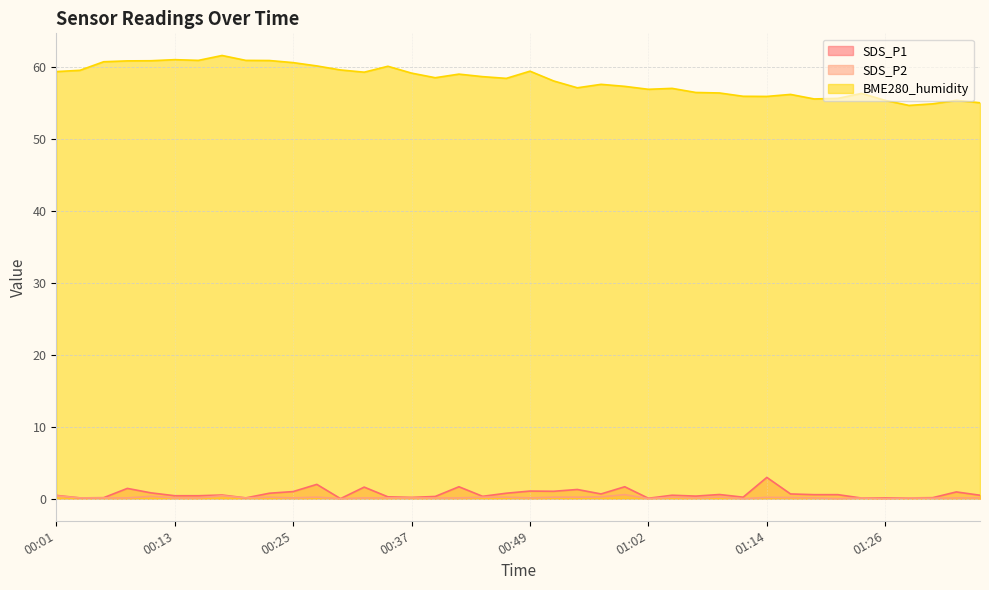

True or false: SDS_P2 and BME280_humidity cross at least once.

False